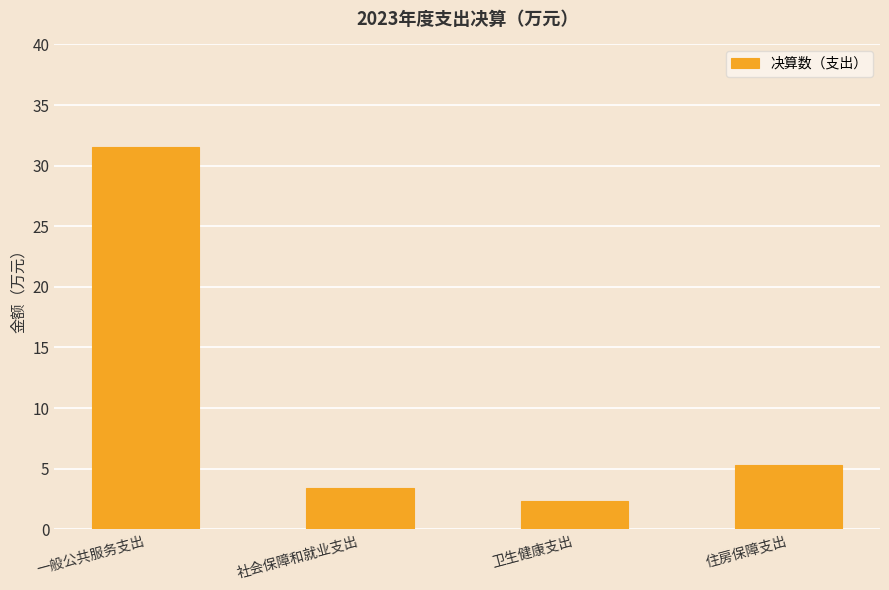

Rank the categories by value from highest to lowest.

一般公共服务支出, 住房保障支出, 社会保障和就业支出, 卫生健康支出